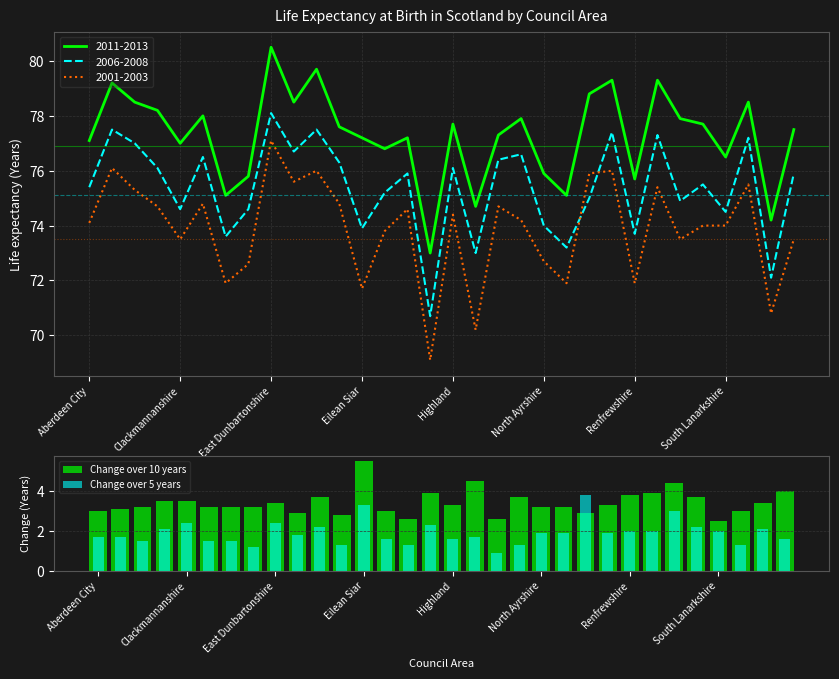

What is the value of the Change over 10 years bar at the 11th from the left?

3.7